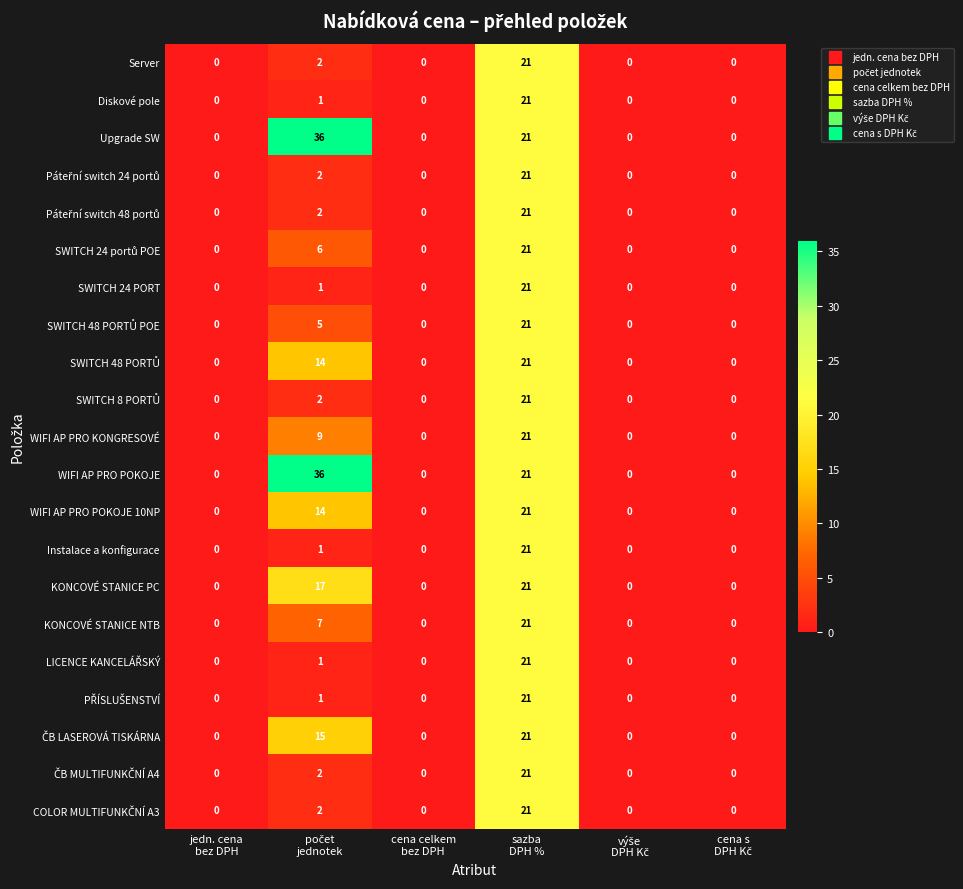

What is the maximum value shown in the chart?

36